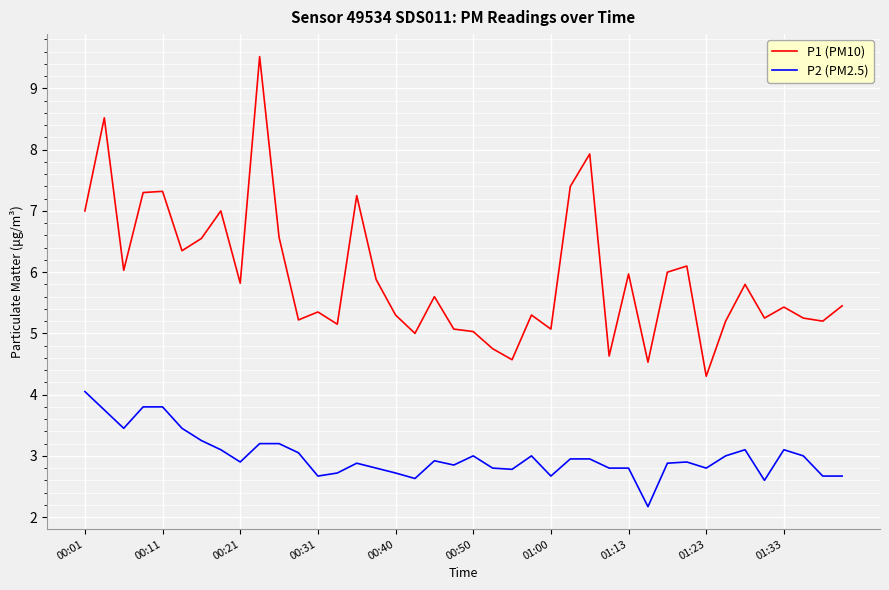

Which series has the largest total across all categories?

P1 (PM10)